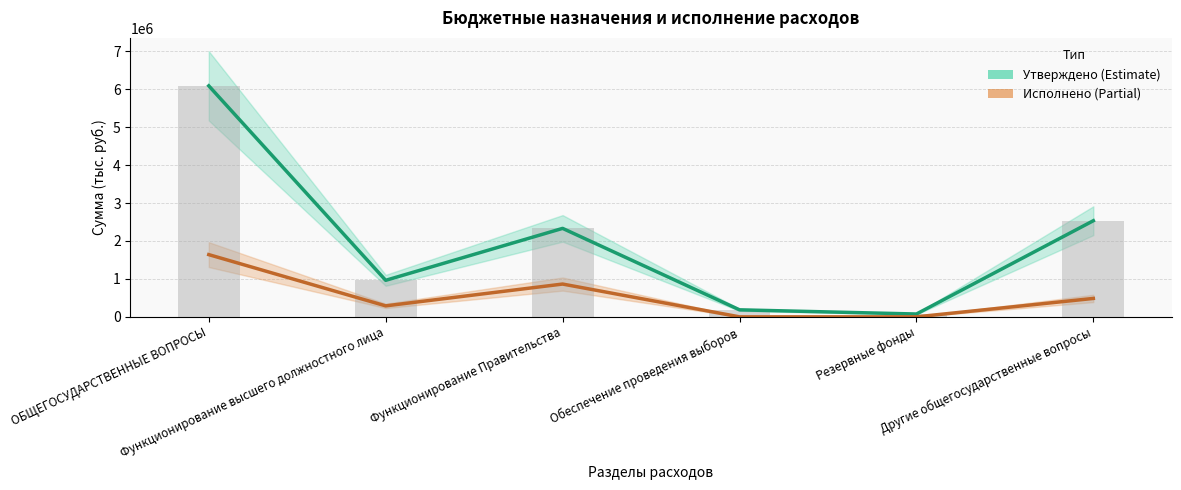

Which series changed the most between Обеспечение проведения выборов and Резервные фонды?

Утверждено (Estimate)